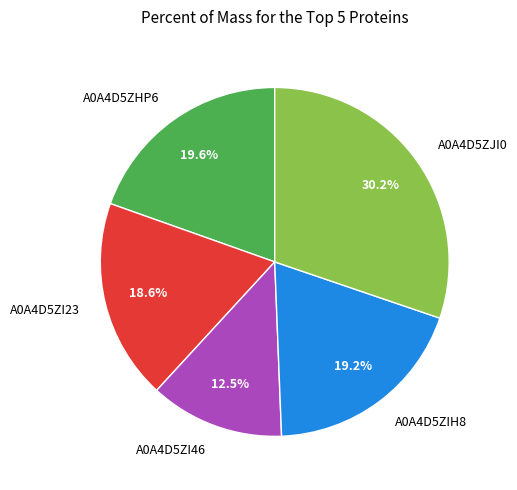

Does A0A4D5ZJI0 account for over 50% of the chart?

No